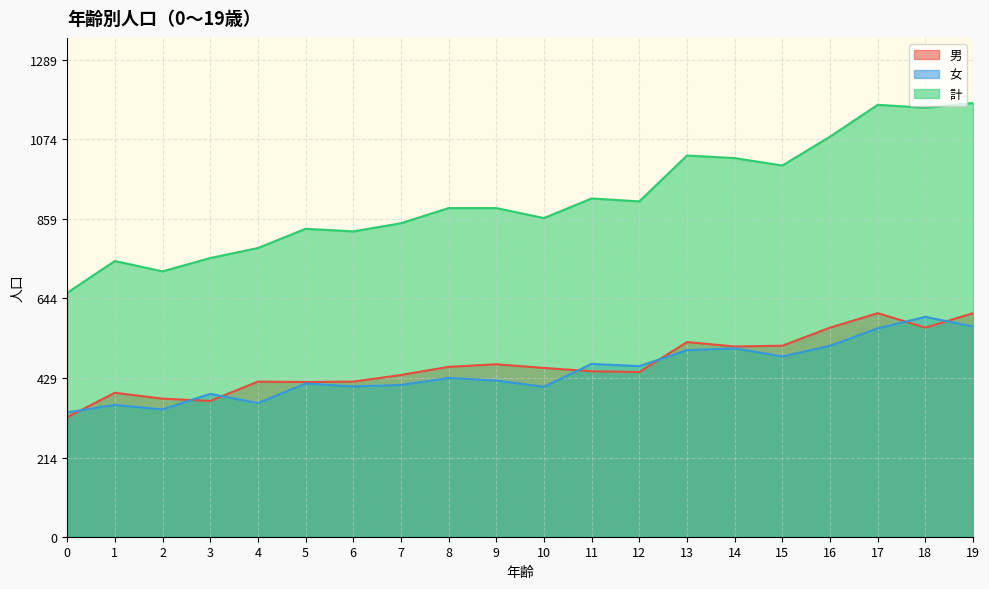

Where is the first local maximum for 女?

1